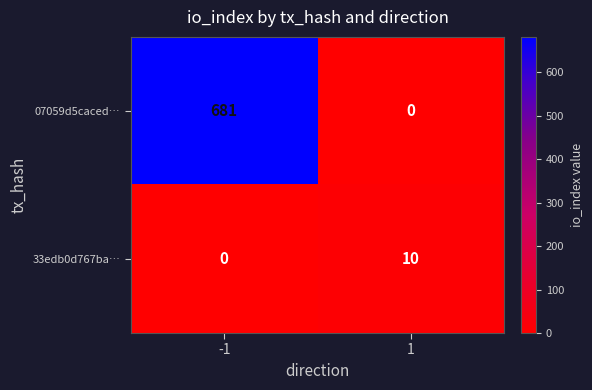

Rank the series at 1 from lowest to highest value.

07059d5caced…, 33edb0d767ba…